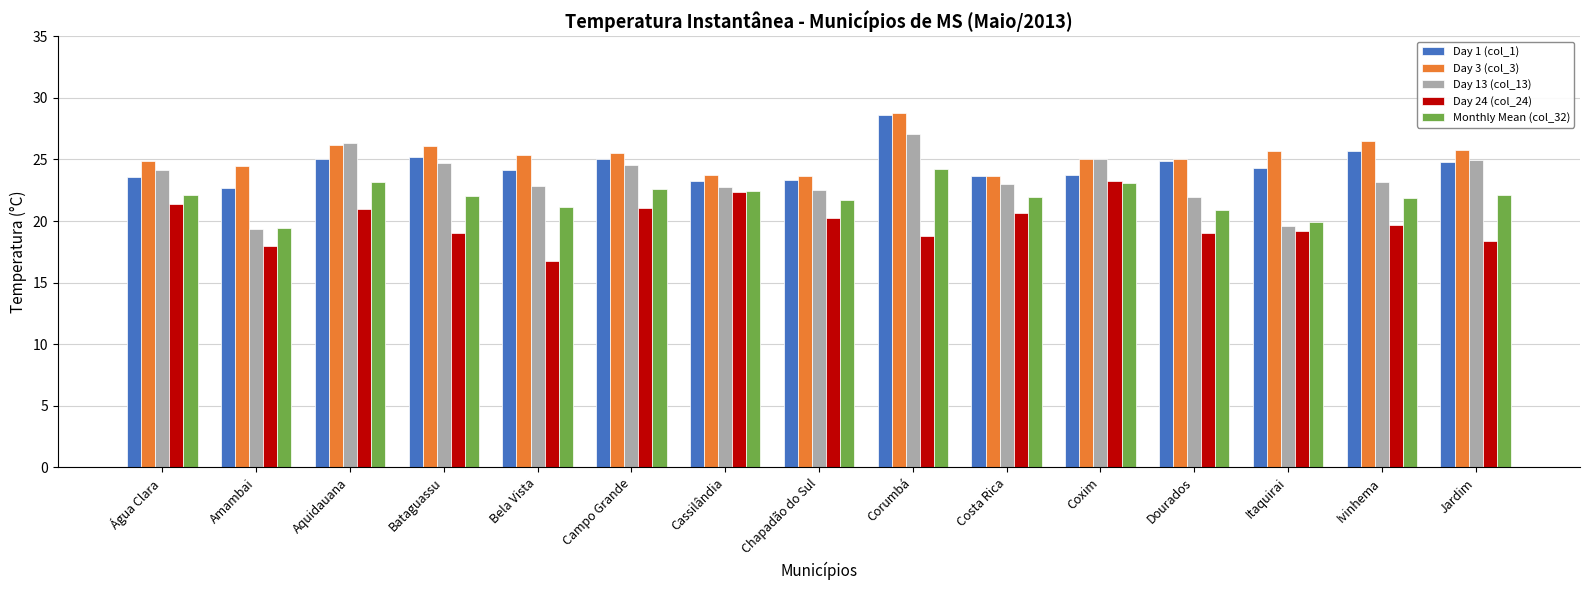

Count the number of categories in the chart.

15